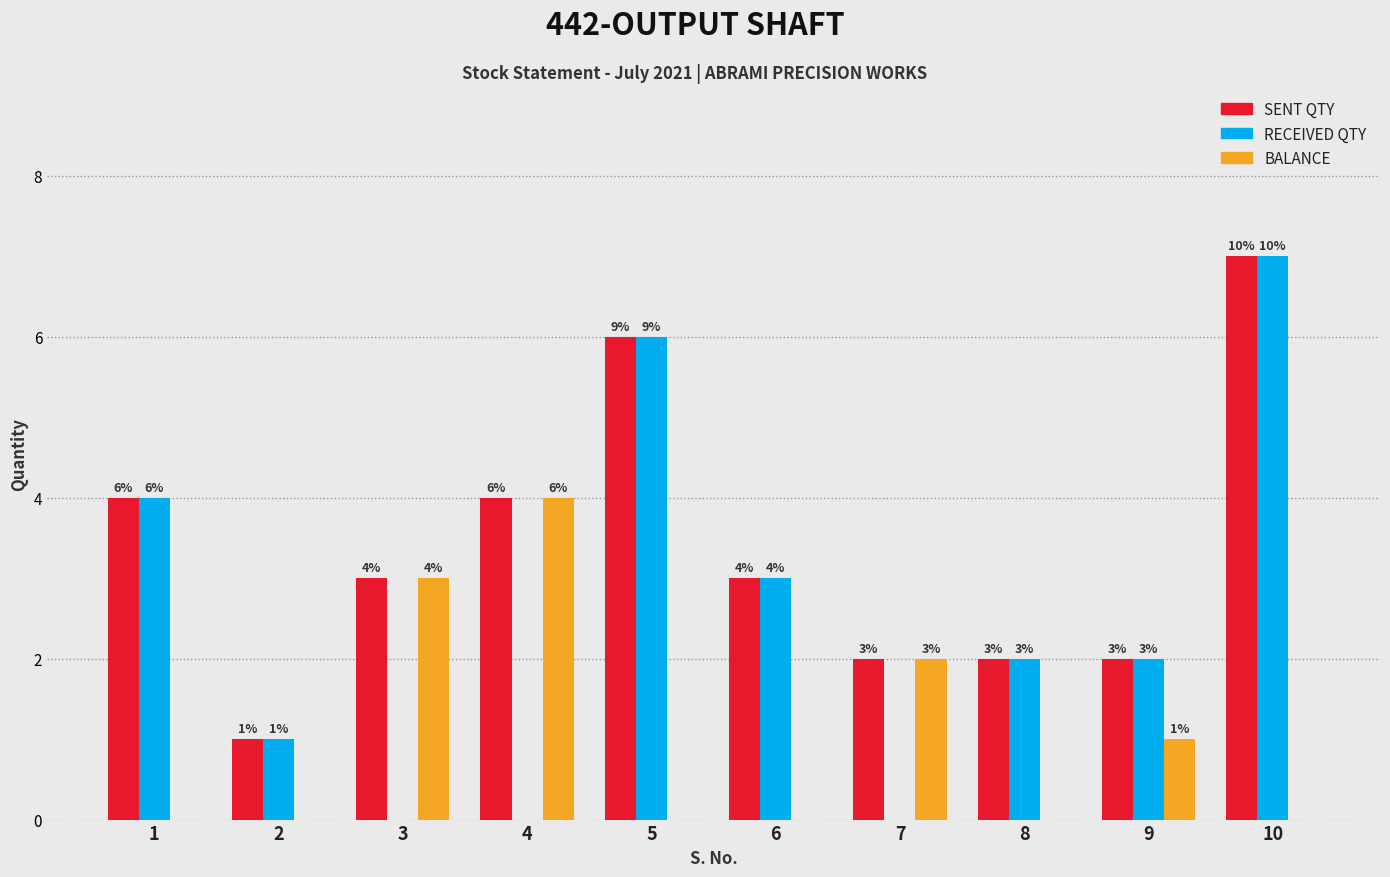

Reading left to right, list all the values displayed in this chart.

SENT QTY: 1=4	2=1	3=3	4=4	5=6	6=3	7=2	8=2	9=2	10=7
RECEIVED QTY: 1=4	2=1	3=0	4=0	5=6	6=3	7=0	8=2	9=2	10=7
BALANCE: 1=0	2=0	3=3	4=4	5=0	6=0	7=2	8=0	9=1	10=0